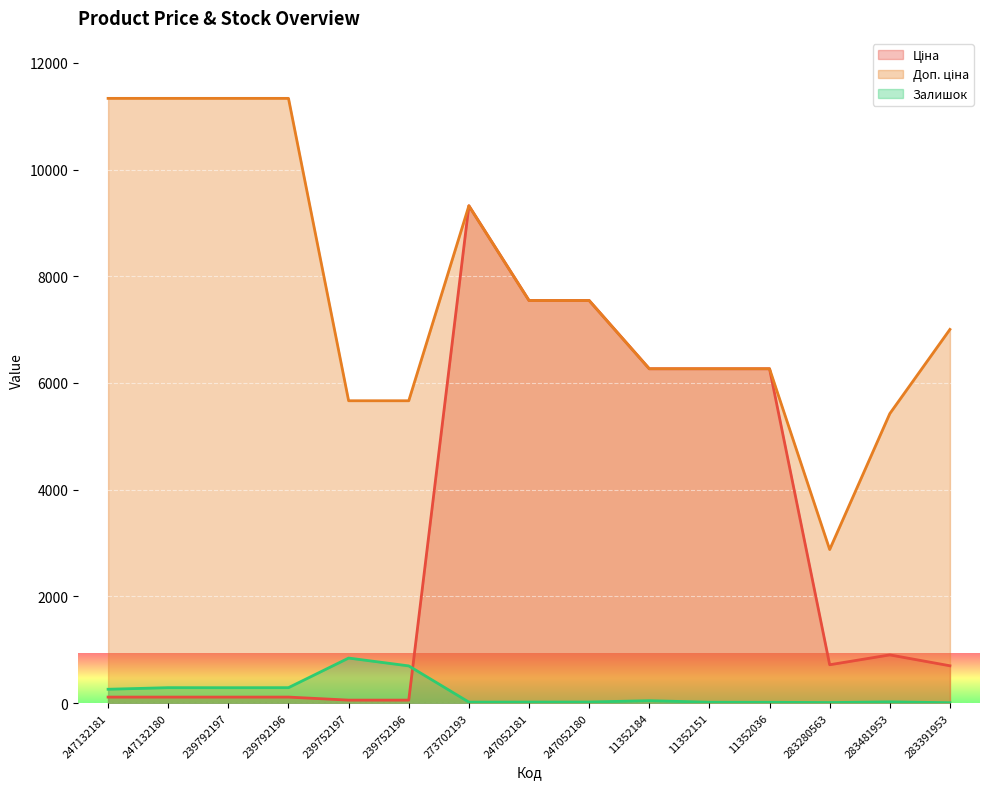

What are all the series names shown in the legend?

Ціна, Доп. ціна, Залишок